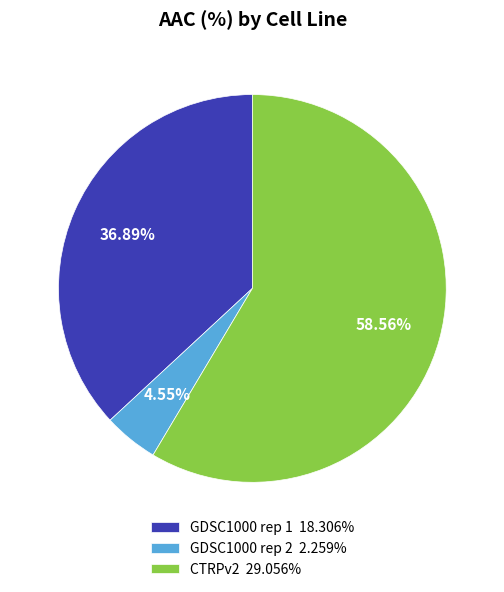

Is GDSC1000 rep 2 2.259% the majority of the pie?

No